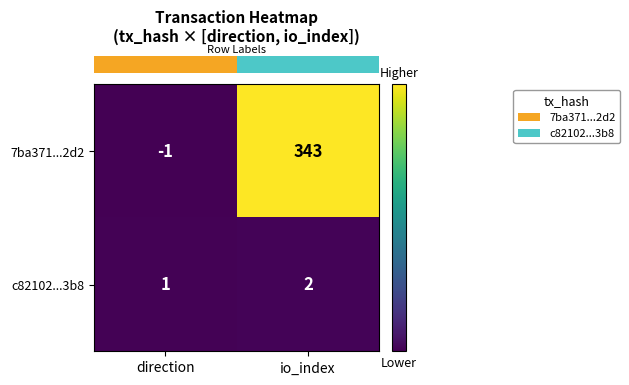

Is it true that 7ba371...2d2 equals -1 at direction?

True